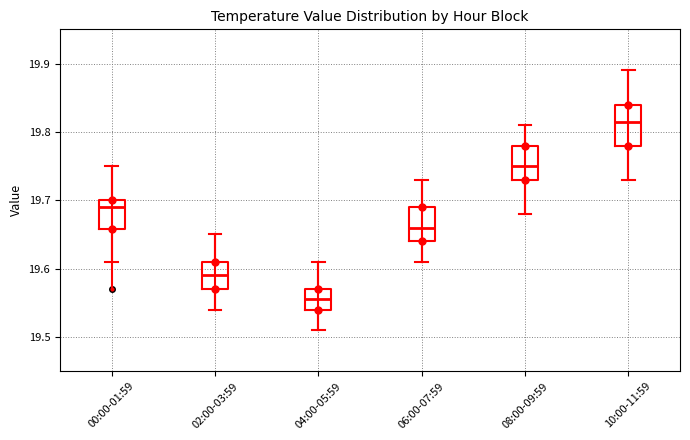

Reading left to right, transcribe this box plot: for each box, give where its median line is, the range the box spans, and where its two whiskers end, as read against the y-axis. The values are not printed on the chart, so give them approximately, as read against the axis.

00:00-01:59: median 19.69, box 19.66 to 19.70, whiskers 19.61 to 19.75
02:00-03:59: median 19.59, box 19.57 to 19.61, whiskers 19.54 to 19.65
04:00-05:59: median 19.56, box 19.54 to 19.57, whiskers 19.51 to 19.61
06:00-07:59: median 19.66, box 19.64 to 19.69, whiskers 19.61 to 19.73
08:00-09:59: median 19.75, box 19.73 to 19.78, whiskers 19.68 to 19.81
10:00-11:59: median 19.82, box 19.78 to 19.84, whiskers 19.73 to 19.89